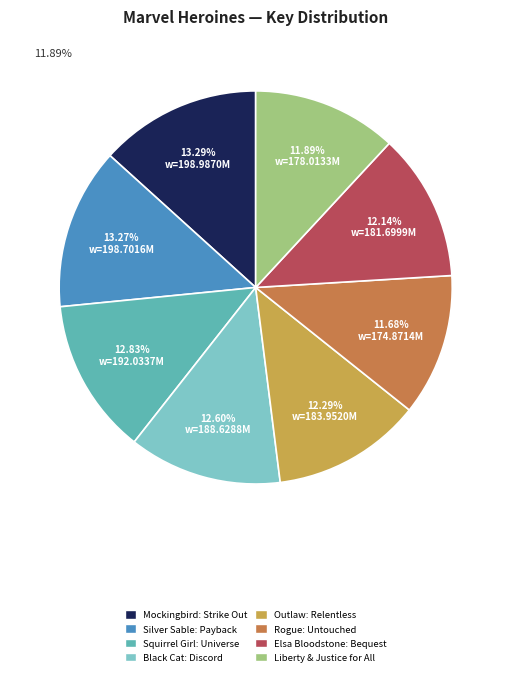

Approximately how many times larger is the value at Liberty & Justice for All compared to Outlaw: Relentless?

1.0